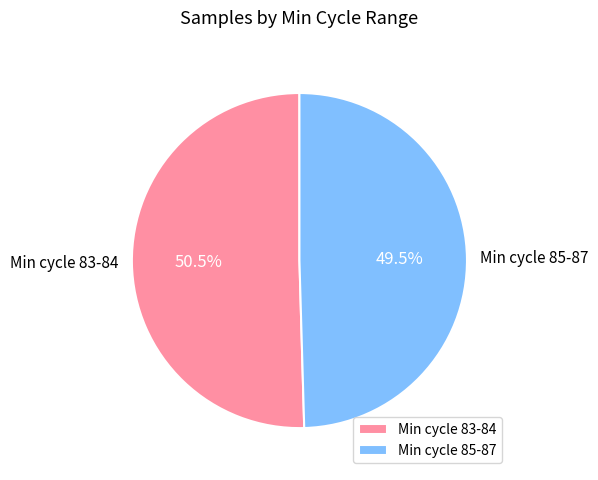

Does Min cycle 83-84 represent more than half of the total?

Yes